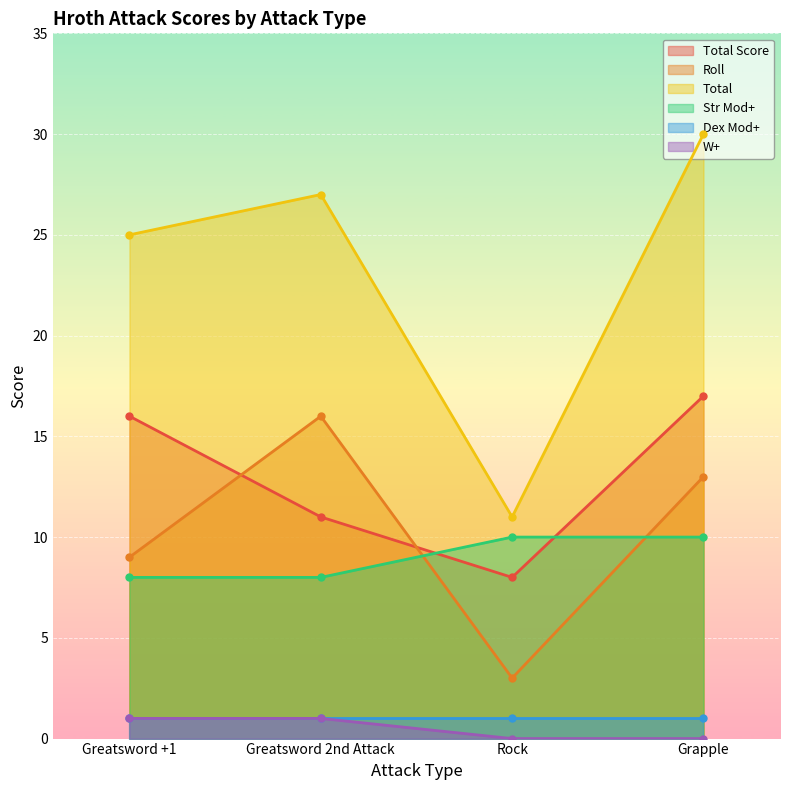

After their last crossing, which series has the higher values: Total Score or Str Mod+?

Total Score